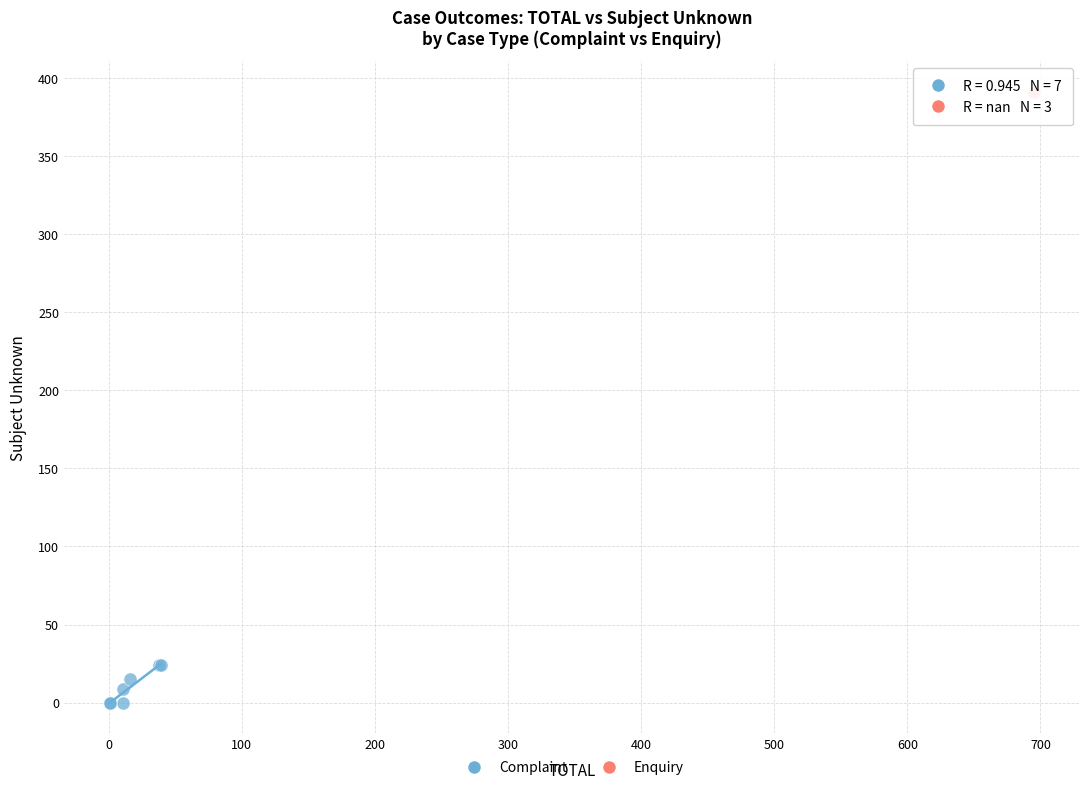

Which series reaches the maximum Y coordinate?

Enquiry